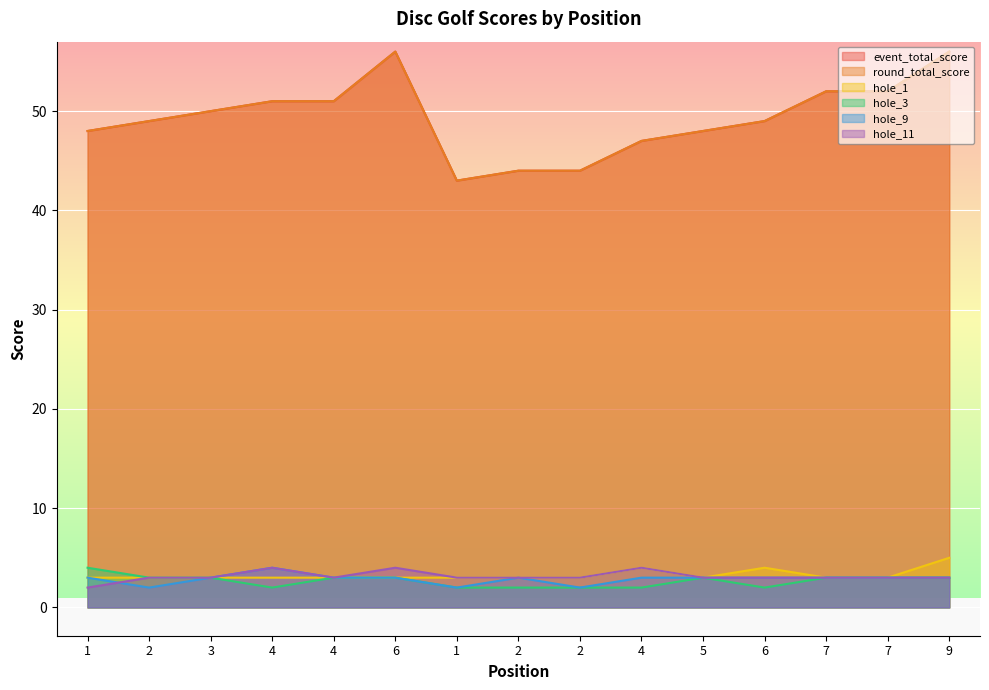

Which series changed the most between 2 and 5?

event_total_score